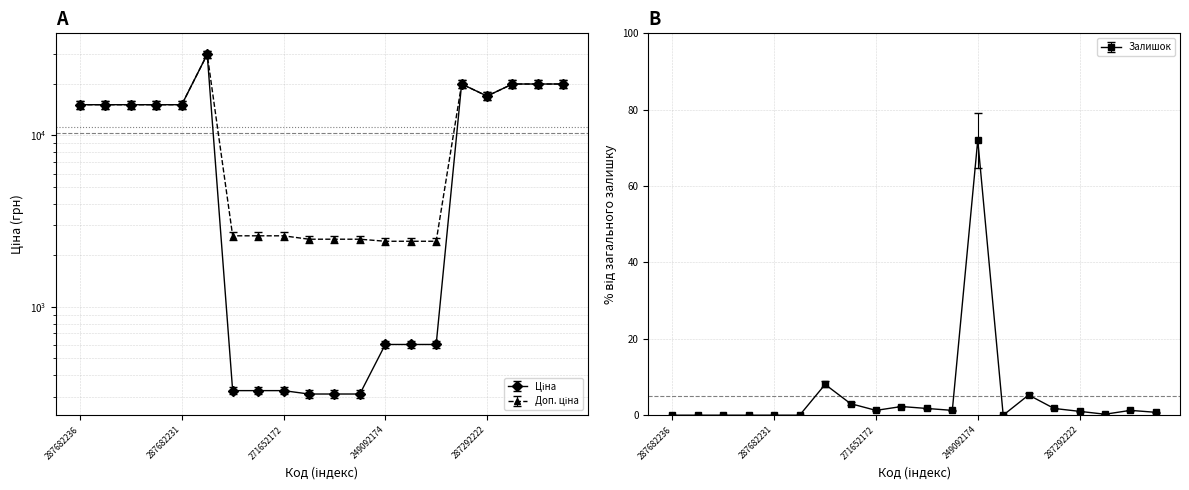

True or false: Ціна and Доп. ціна intersect in this chart.

False